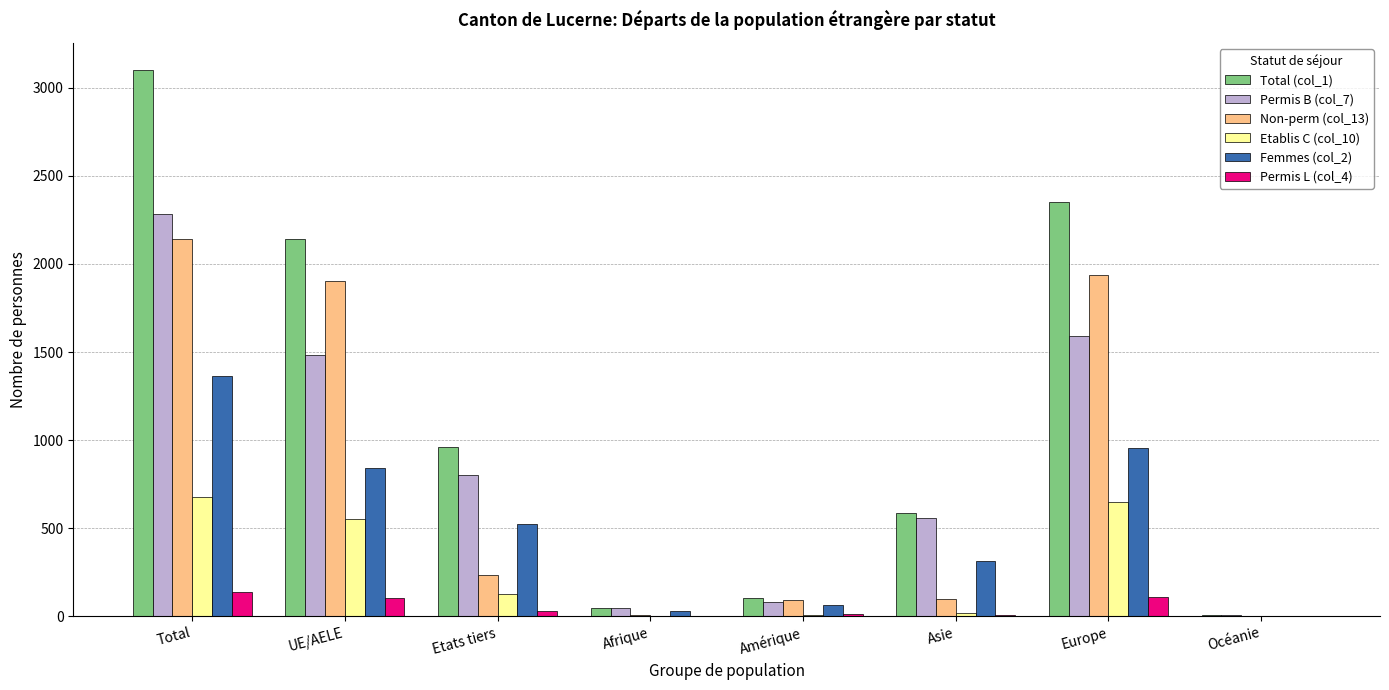

Which series changed the most between Total and Amérique?

Total (col_1)